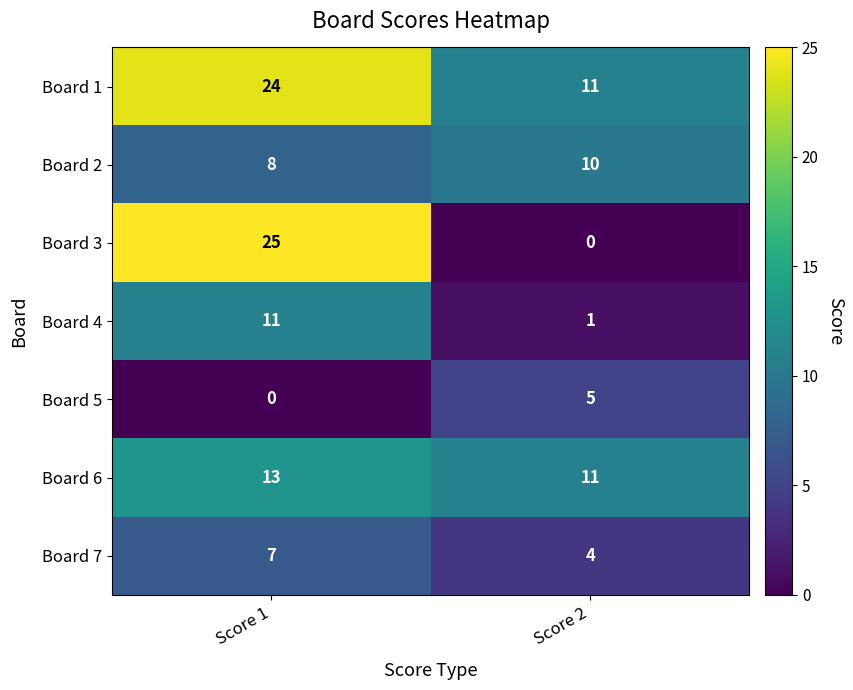

Reading left to right, what are all the values shown in this chart?

Board 1: 24	11
Board 2: 8	10
Board 3: 25	0
Board 4: 11	1
Board 5: 0	5
Board 6: 13	11
Board 7: 7	4